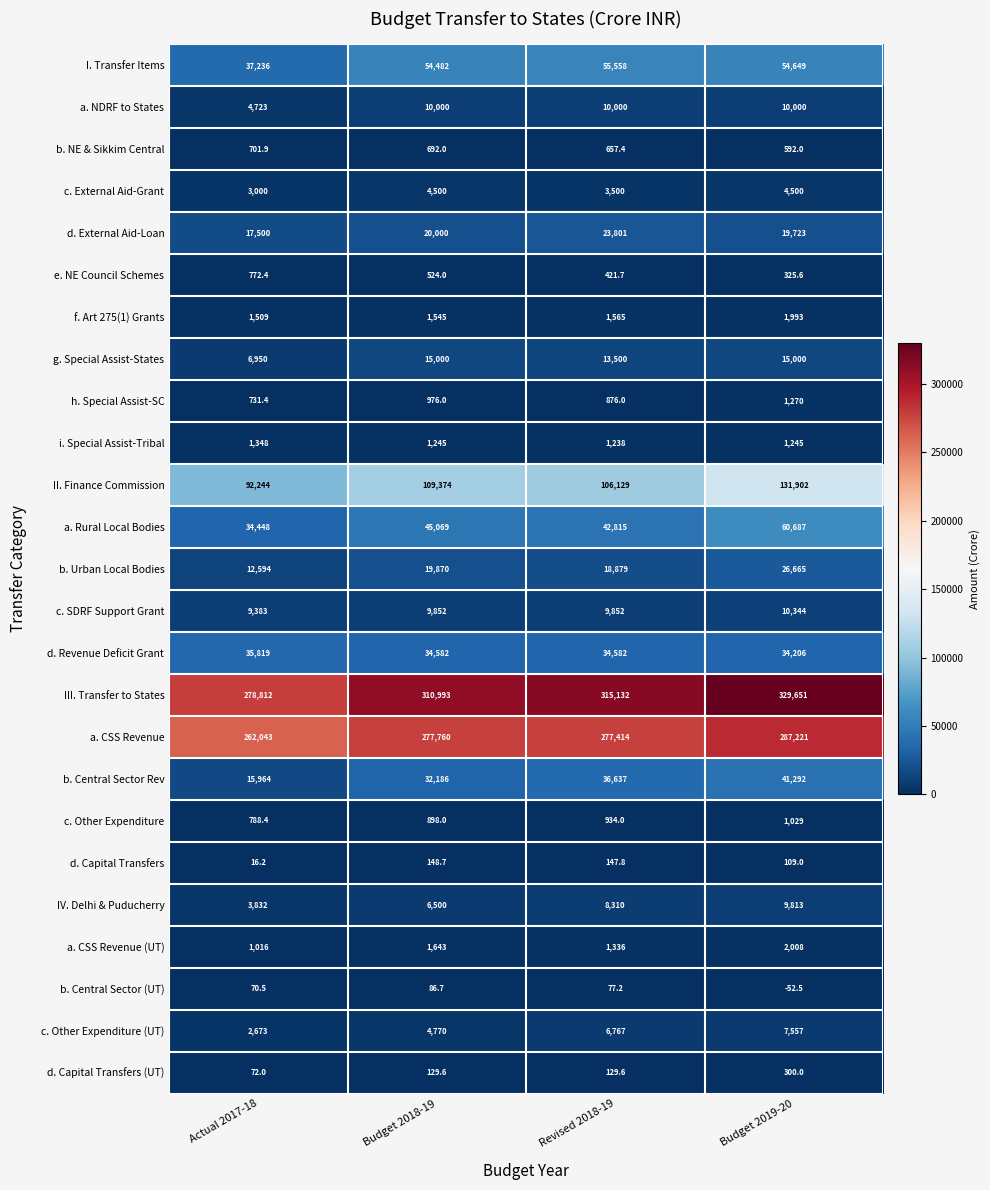

What is the spread (max minus min) of values at Budget 2019-20?

329703.5